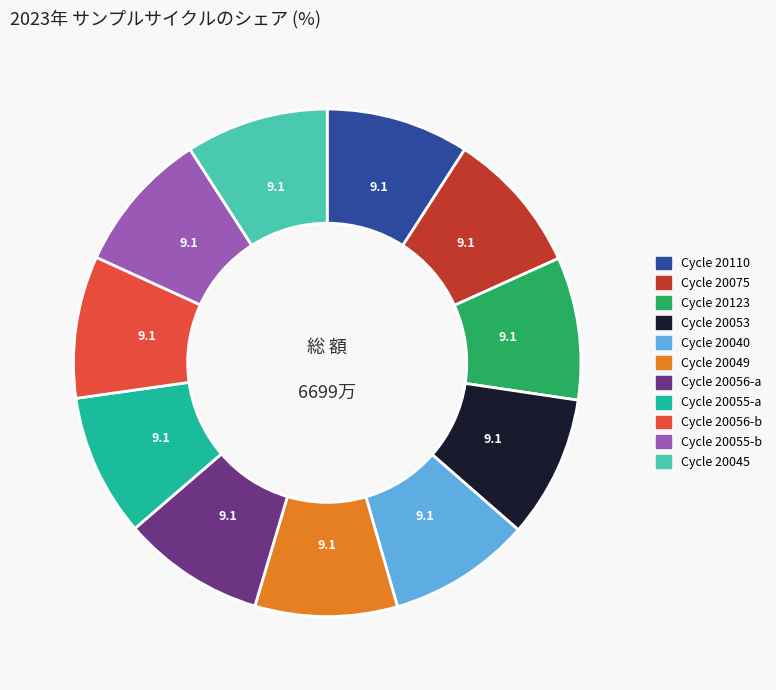

Is the sum of Cycle 20075 and Cycle 20045 greater than half?

No